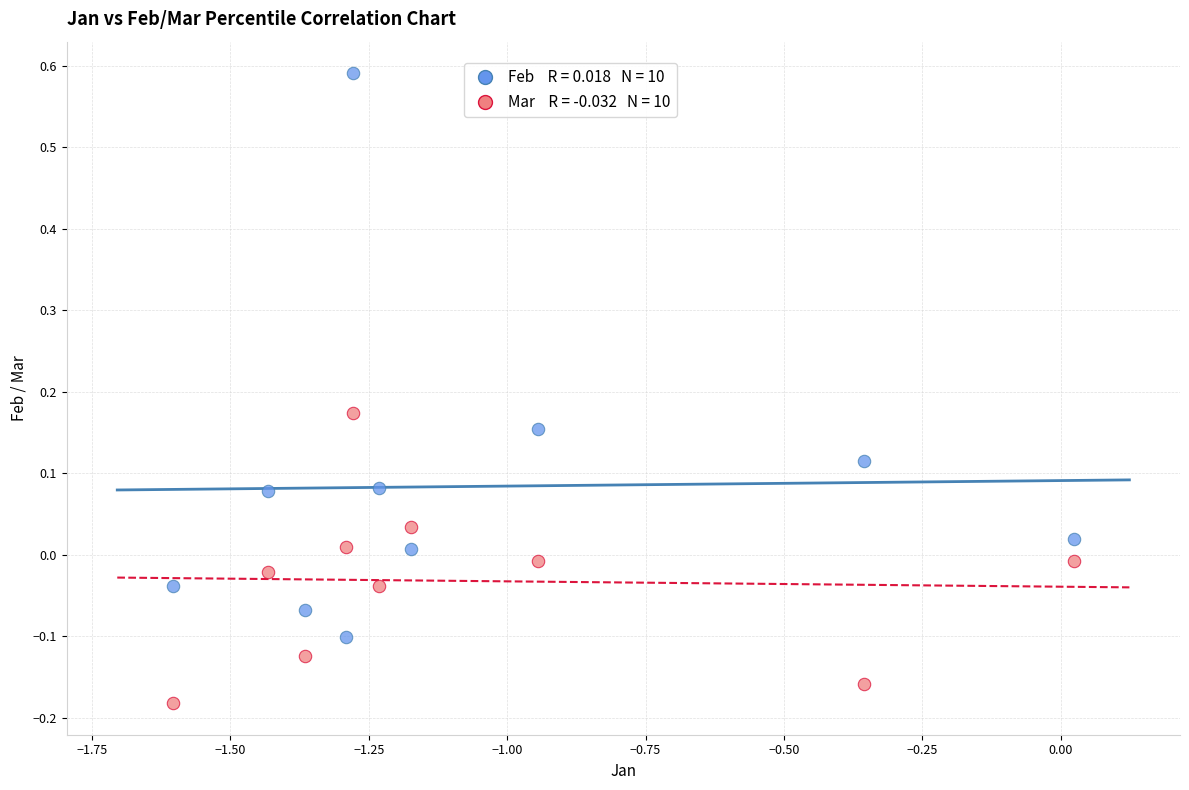

Across all data points, what is the range of X values (max minus min)?

1.6